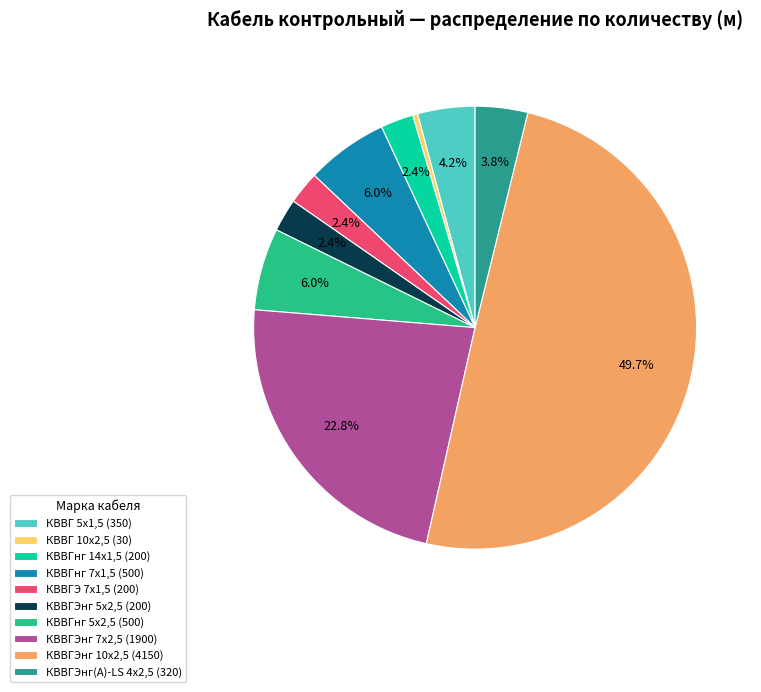

Is it true that КВВГЭнг 7х2,5 is 23% of the pie?

True